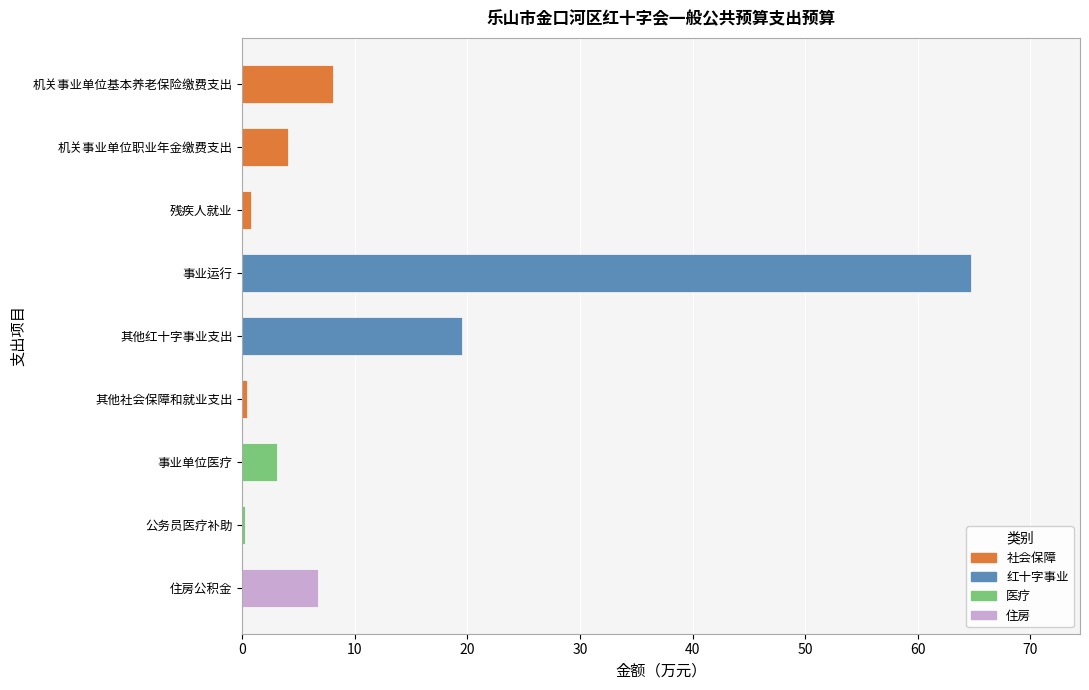

Reading left to right, what are all the values shown in this chart?

机关事业单位基本养老保险缴费支出=8.0	机关事业单位职业年金缴费支出=4.0	残疾人就业=0.8	事业运行=64.7	其他红十字事业支出=19.5	其他社会保障和就业支出=0.5	事业单位医疗=3.1	公务员医疗补助=0.2	住房公积金=6.8